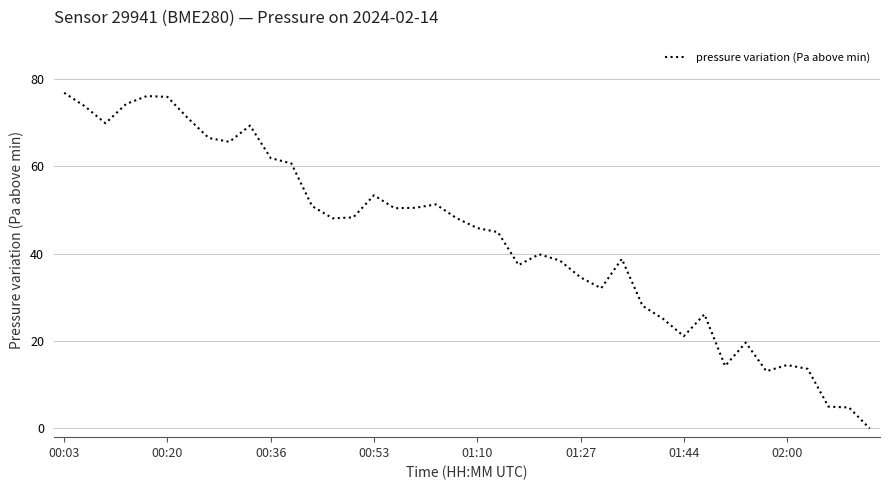

What is the maximum value shown in the chart?

76.8